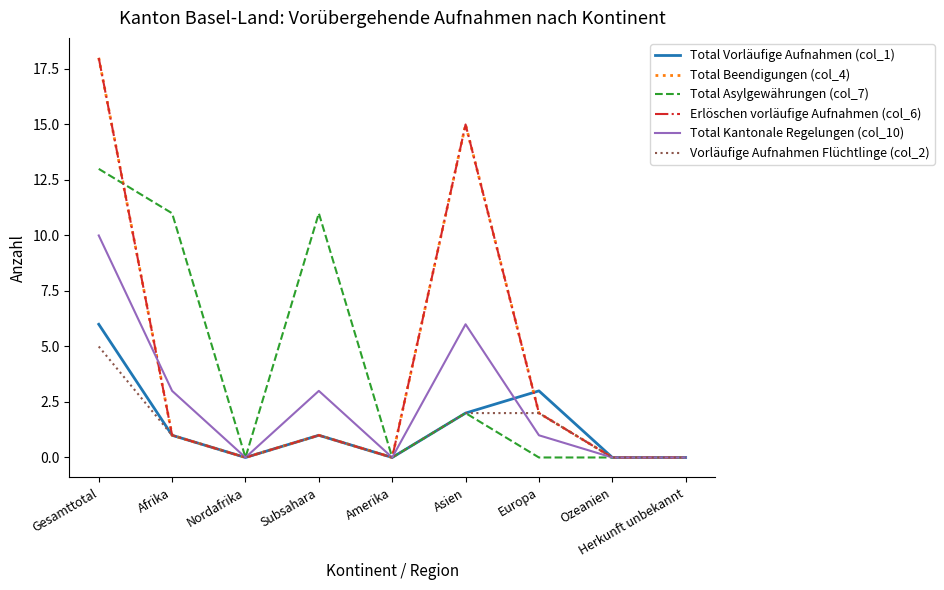

Which series ends up on top after the final intersection of Erlöschen vorläufige Aufnahmen (col_6) and Total Vorläufige Aufnahmen (col_1)?

Total Vorläufige Aufnahmen (col_1)